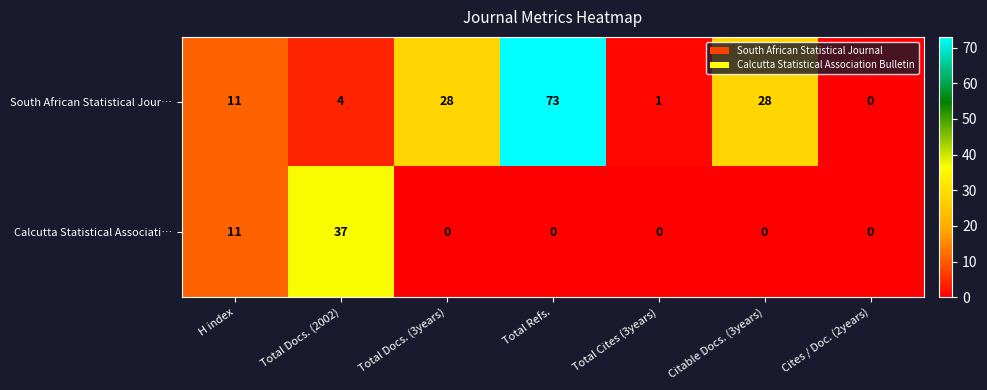

Reading left to right, list all the values displayed in this chart.

South African Statistical Jour…: 11	4	28	73	1	28	0
Calcutta Statistical Associati…: 11	37	0	0	0	0	0